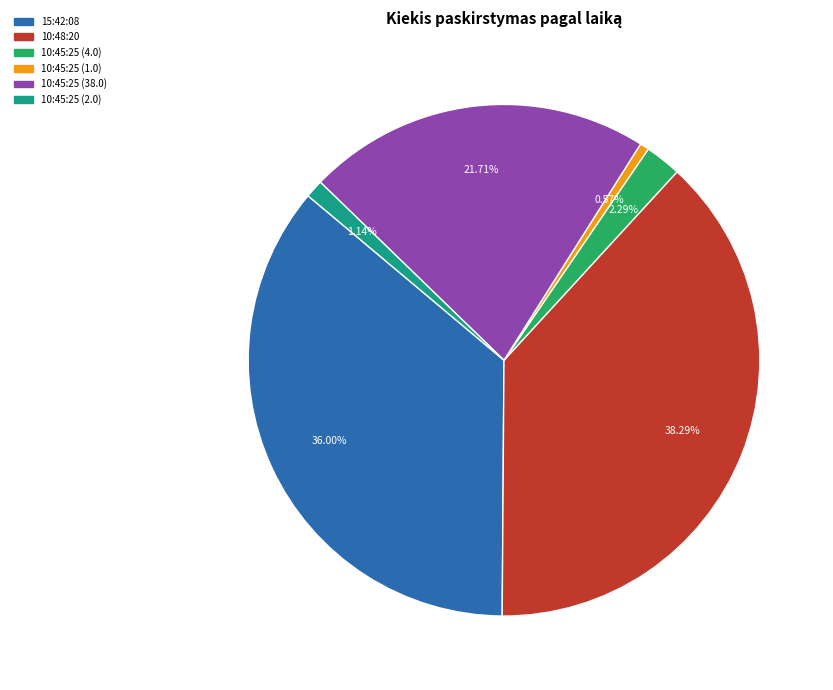

What percentage do 10:45:25 (1.0) and 10:48:20 together represent?

38.9%